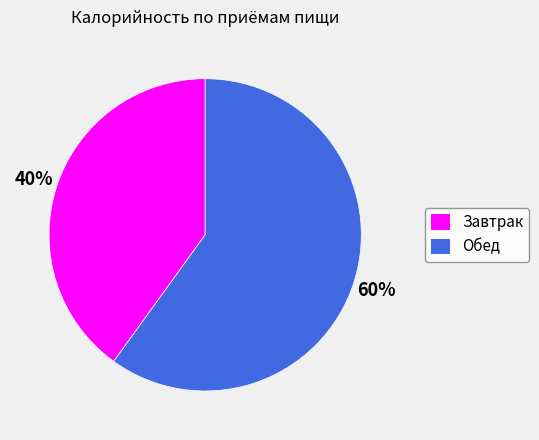

Is there any slice that represents more than half of the pie?

Yes